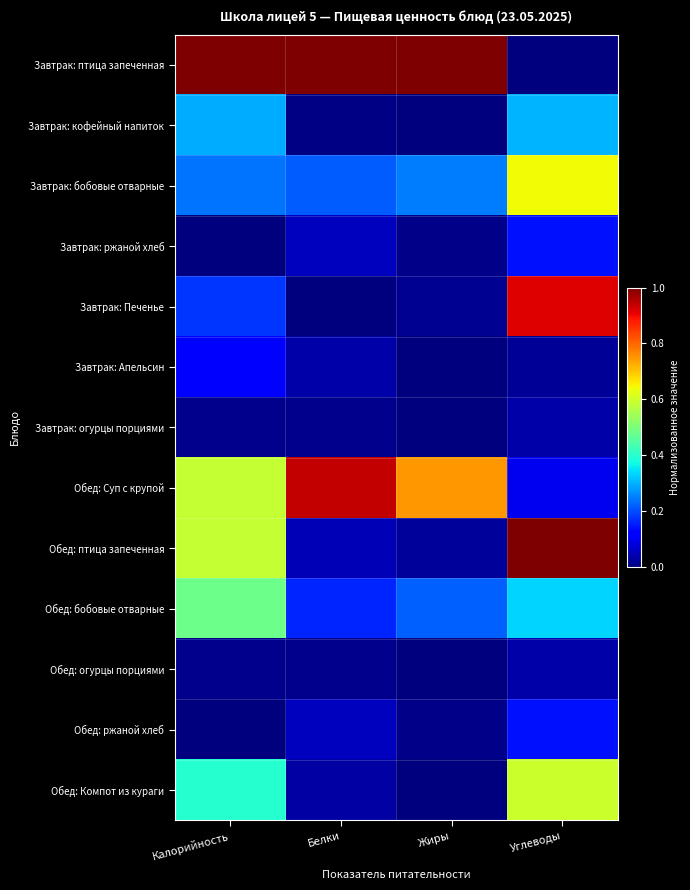

Count the number of categories in the chart.

4